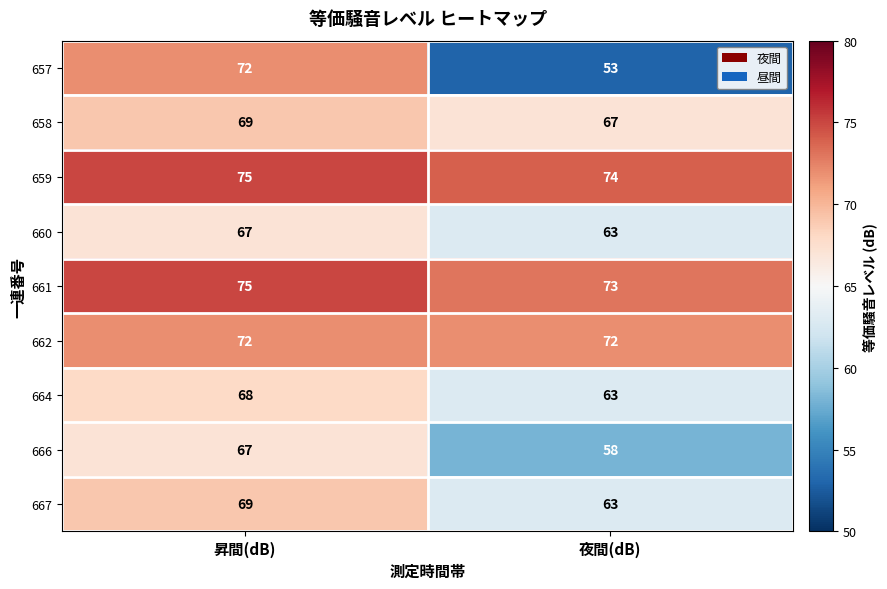

Which label corresponds to the largest value in the chart?

昇間(dB)